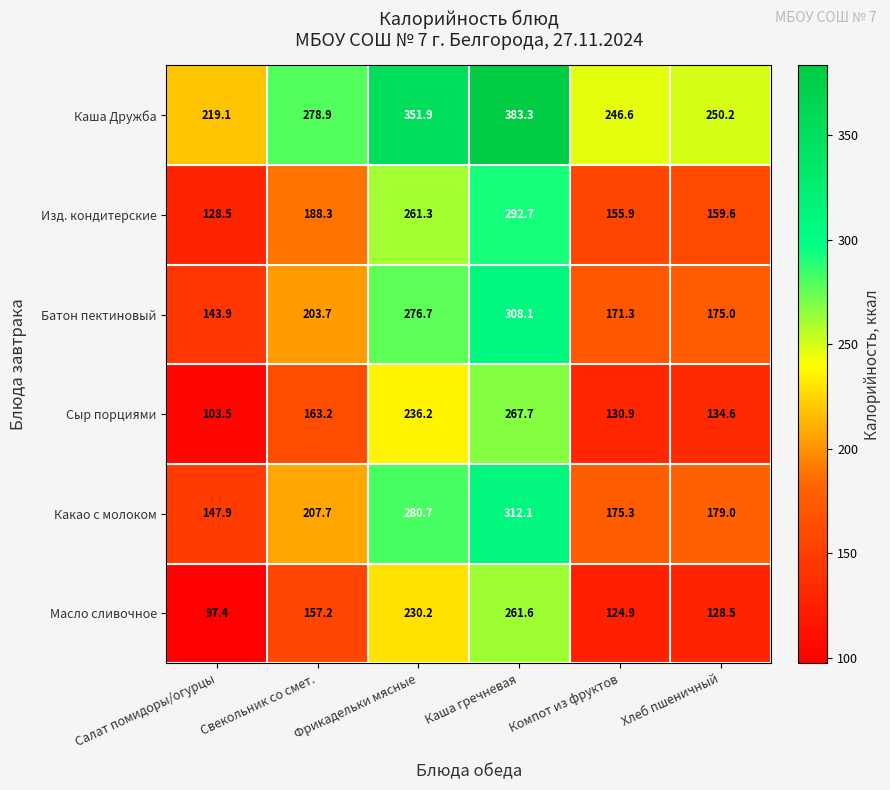

The Сыр порциями series shows 59.4 at Фрикадельки мясные. True or false?

False